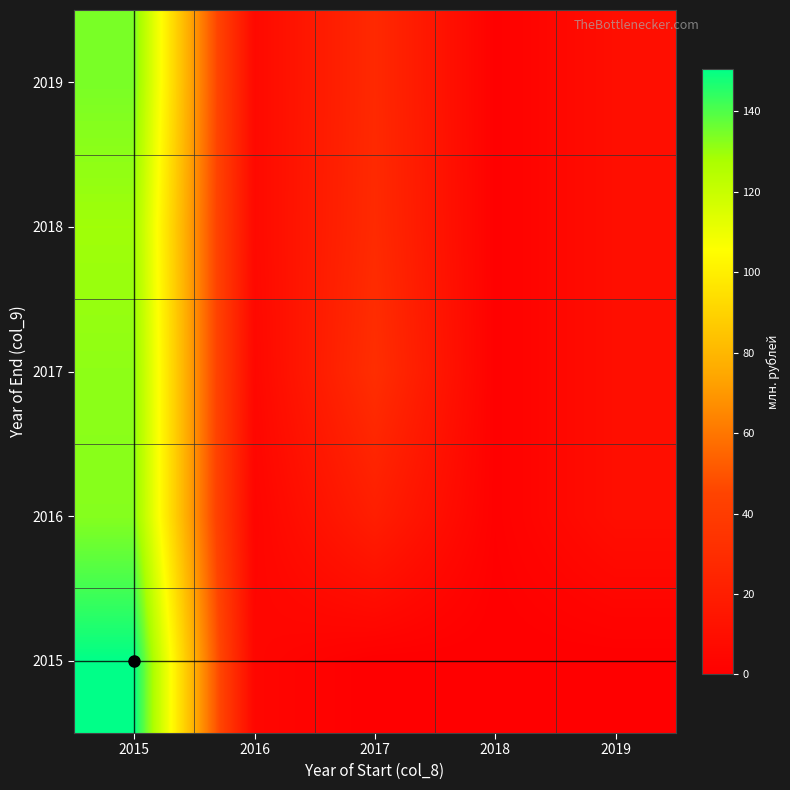

How many distinct data groups are displayed?

5